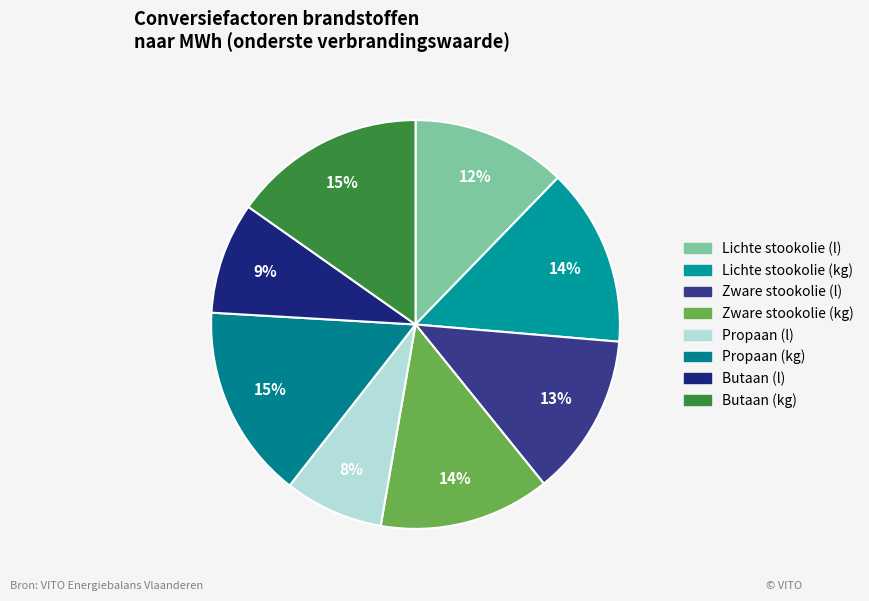

What is the smallest slice in the pie chart?

Propaan (l)